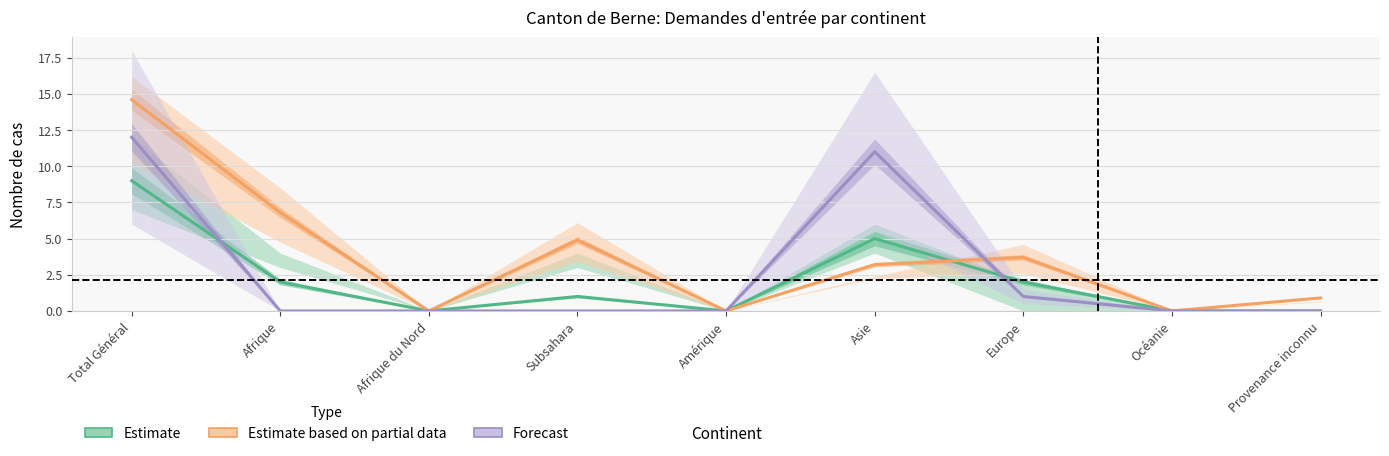

Which series has the widest spread of values?

Estimate based on partial data